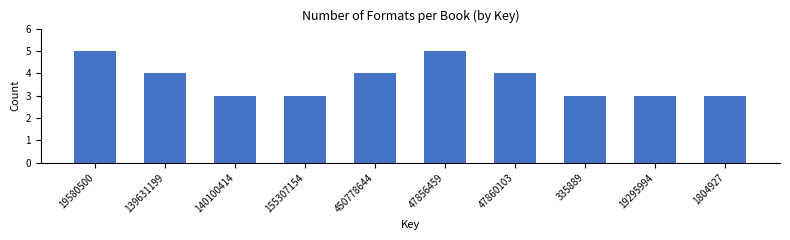

Reading left to right, what are all the values shown in this chart?

5	4	3	3	4	5	4	3	3	3